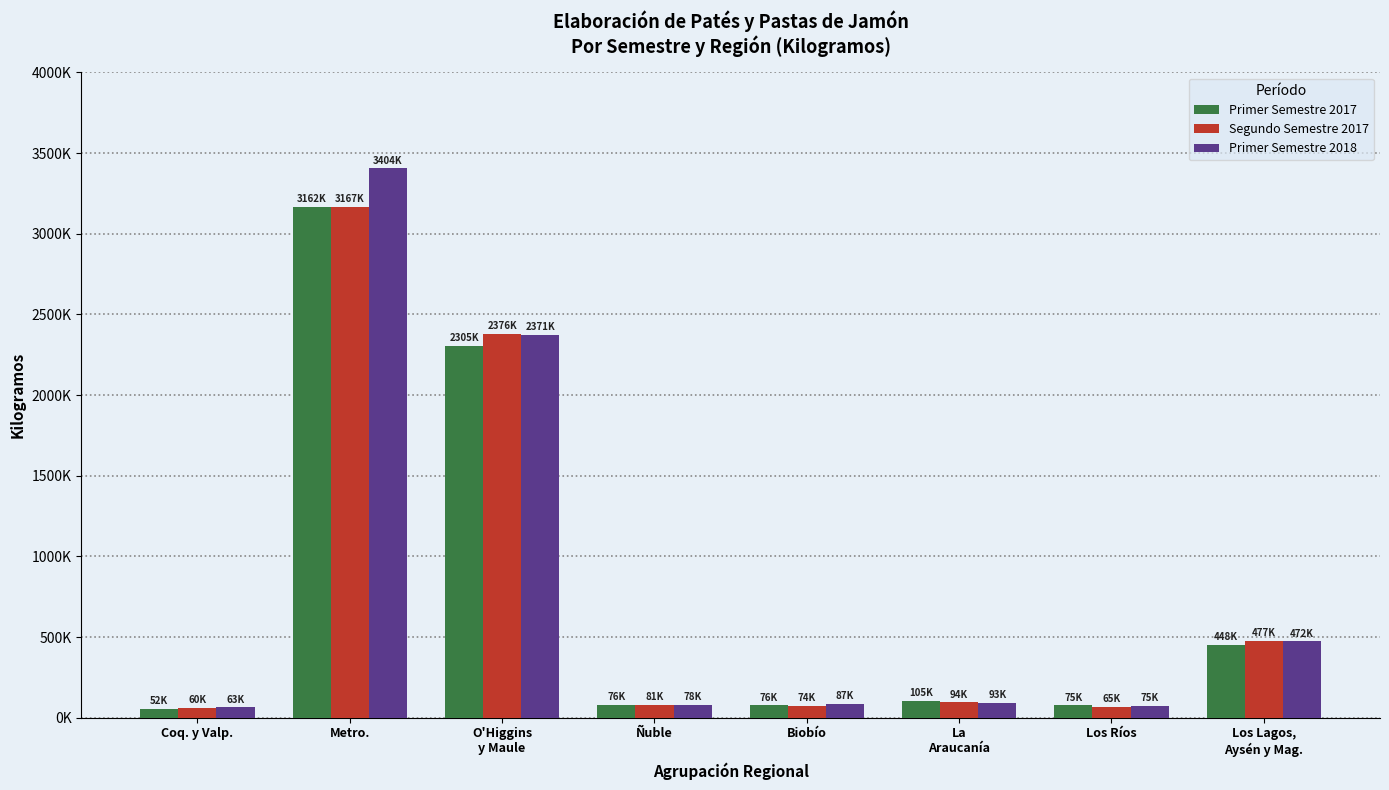

Where does the Primer Semestre 2017 series first go above 105208?

Metro.